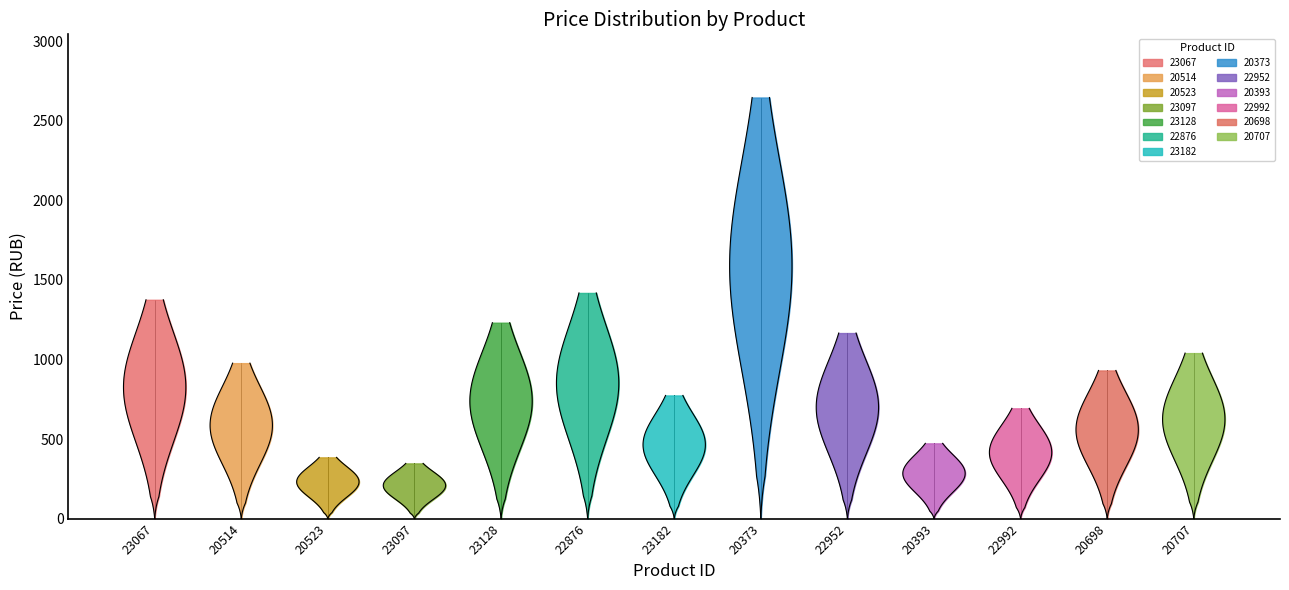

How many lines are shown in the chart?

1